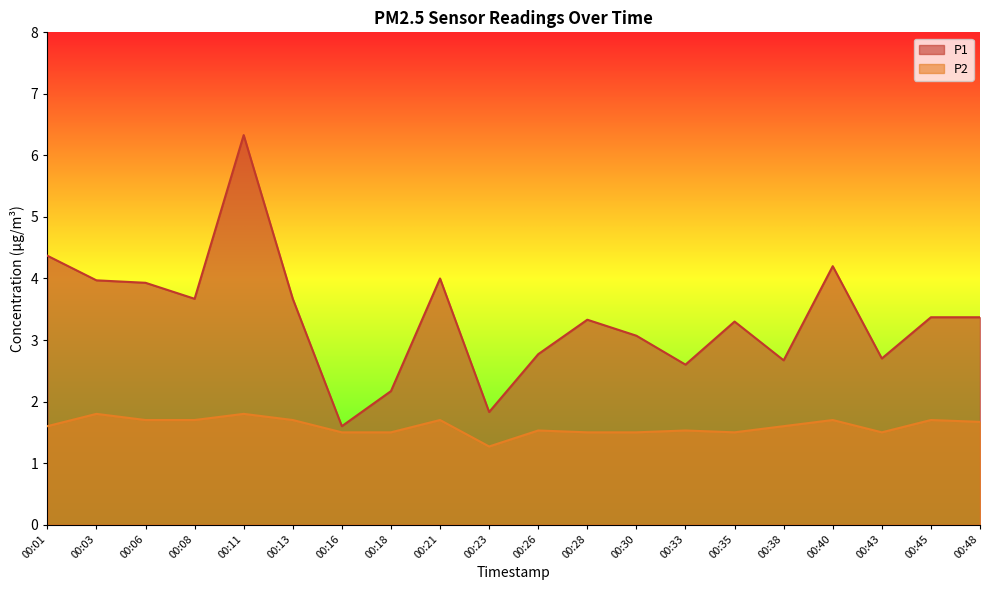

What is the spread (max minus min) of values at 00:03?

2.2